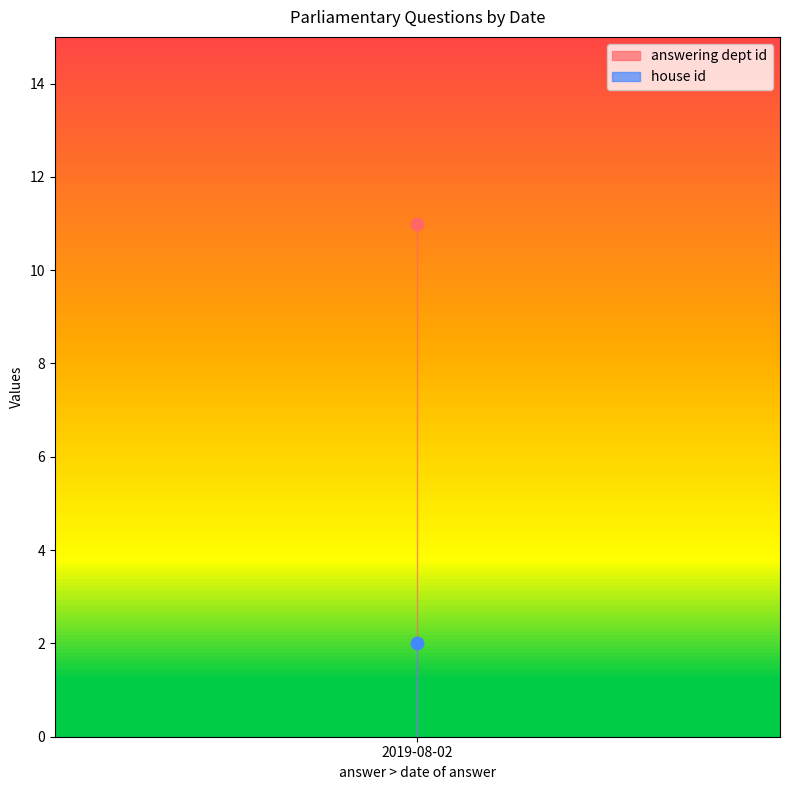

Which series reaches the minimum Y coordinate?

house id